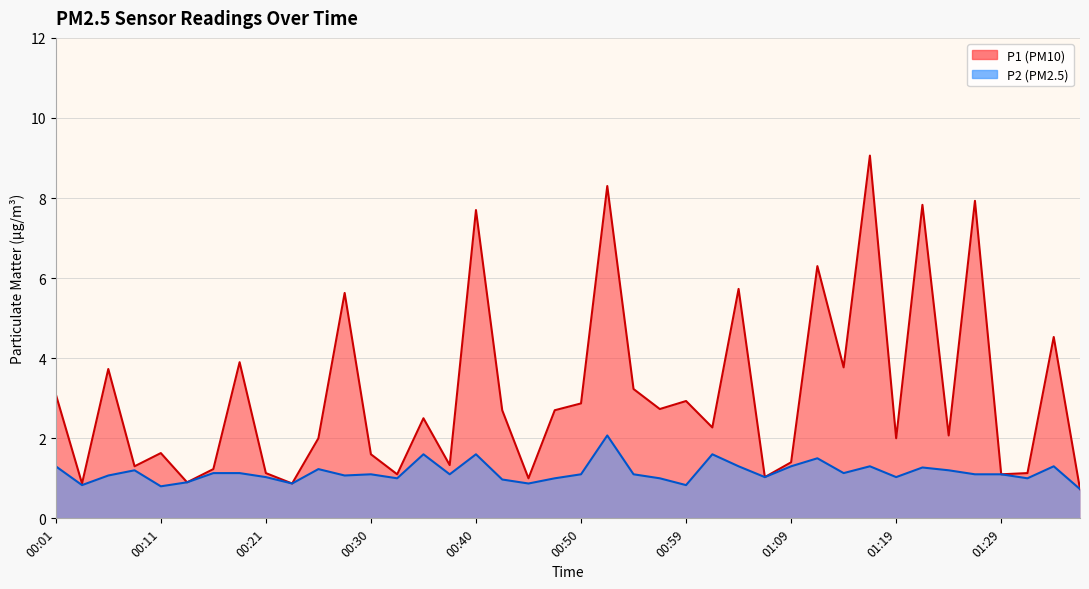

At 00:50, list the series in order from largest to smallest.

P1, P2